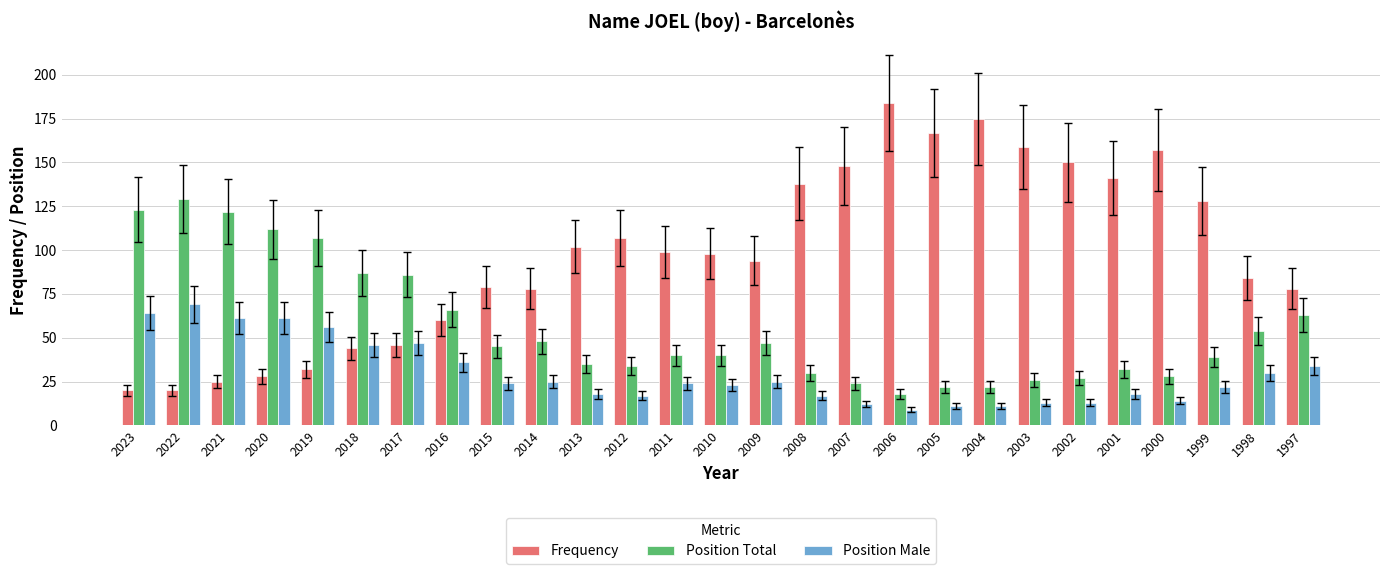

Rank the series at 2000 from lowest to highest value.

Position Male, Position Total, Frequency